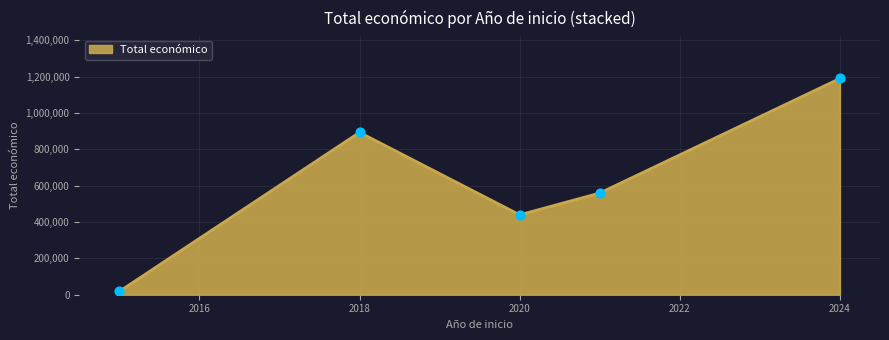

What is the greatest value displayed?

1189923